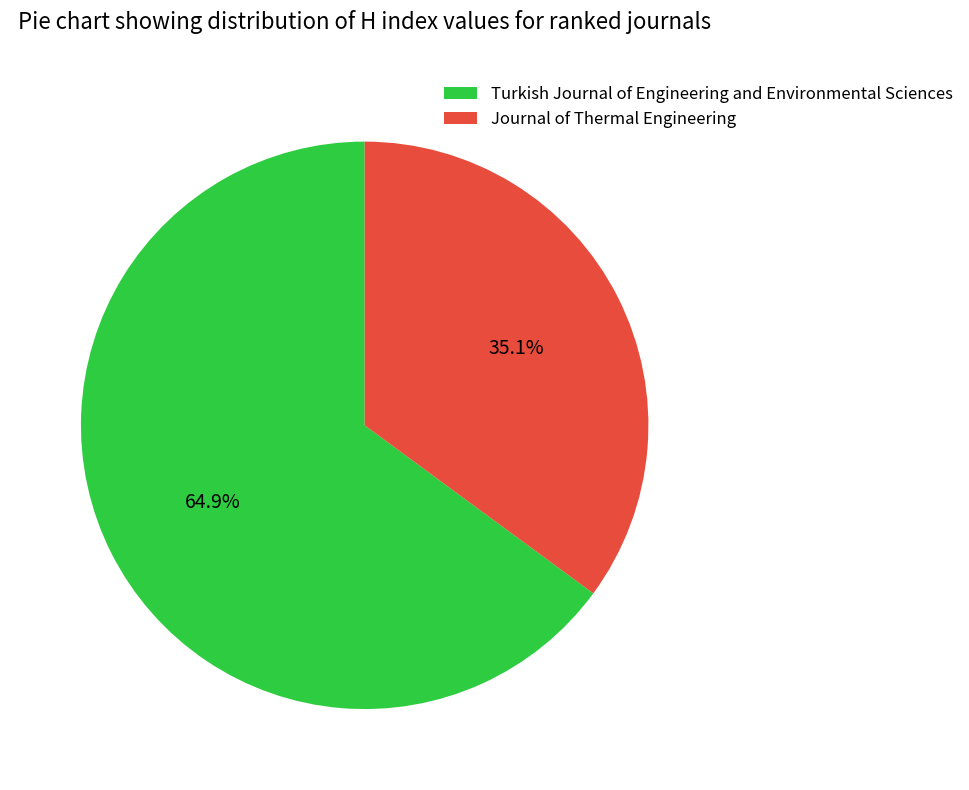

To the nearest percent, what percentage of the pie is Journal of Thermal Engineering?

35%